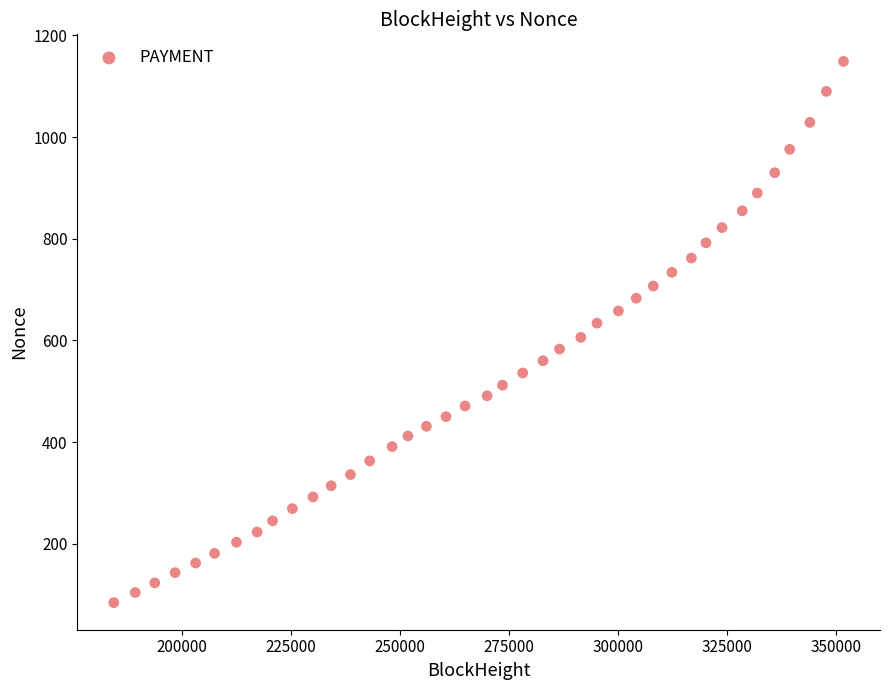

What is the range of X values (max minus min)?

167422